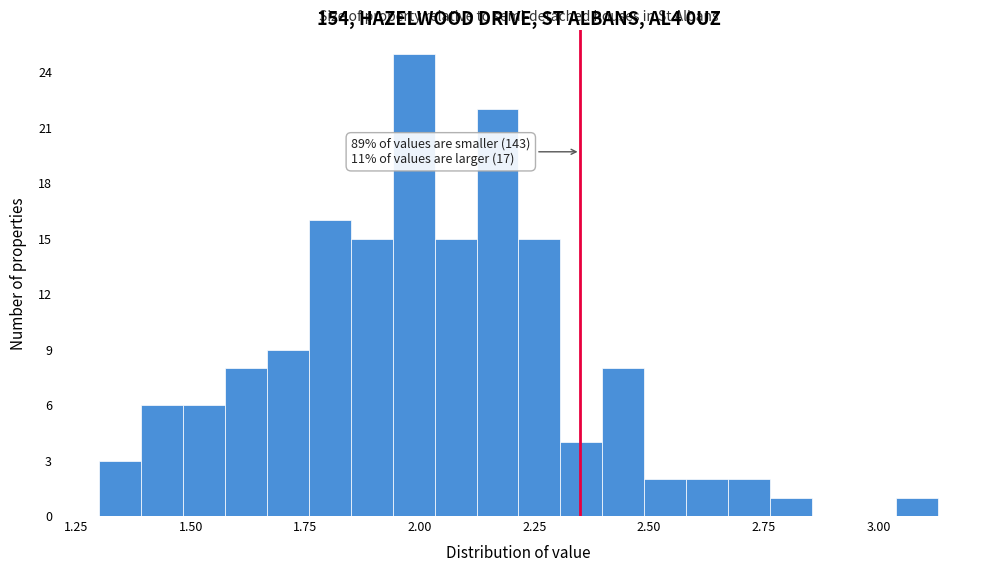

Around what value on the x-axis is the tallest bar? Give the approximate position of its centre, as read against the axis.

2.00